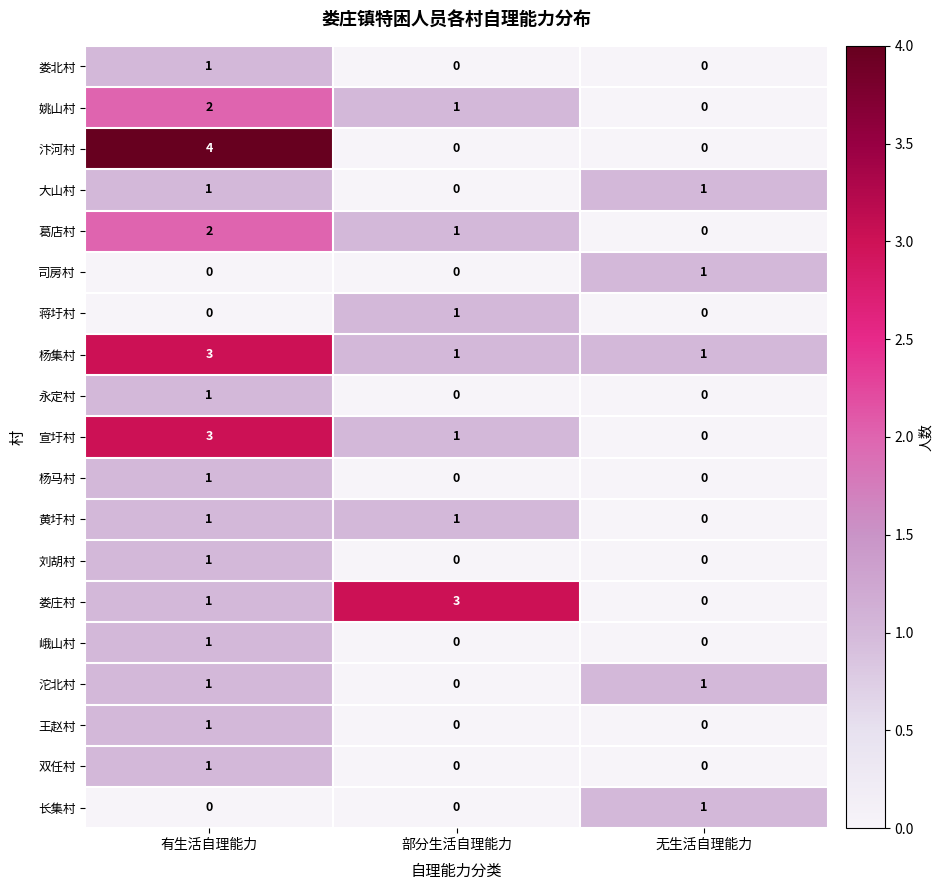

Is it true that 杨集村 equals 1 at 无生活自理能力?

True